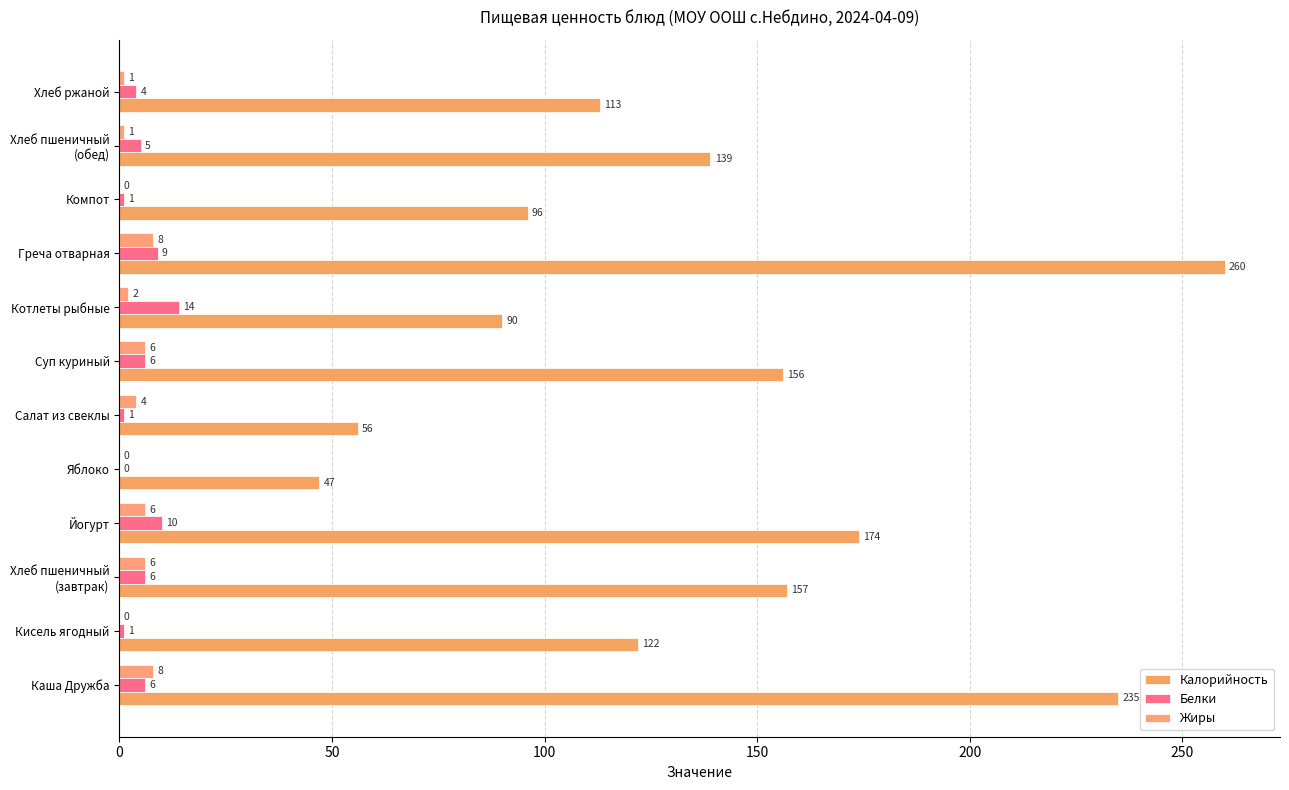

How many positive values does the Белки series have?

11